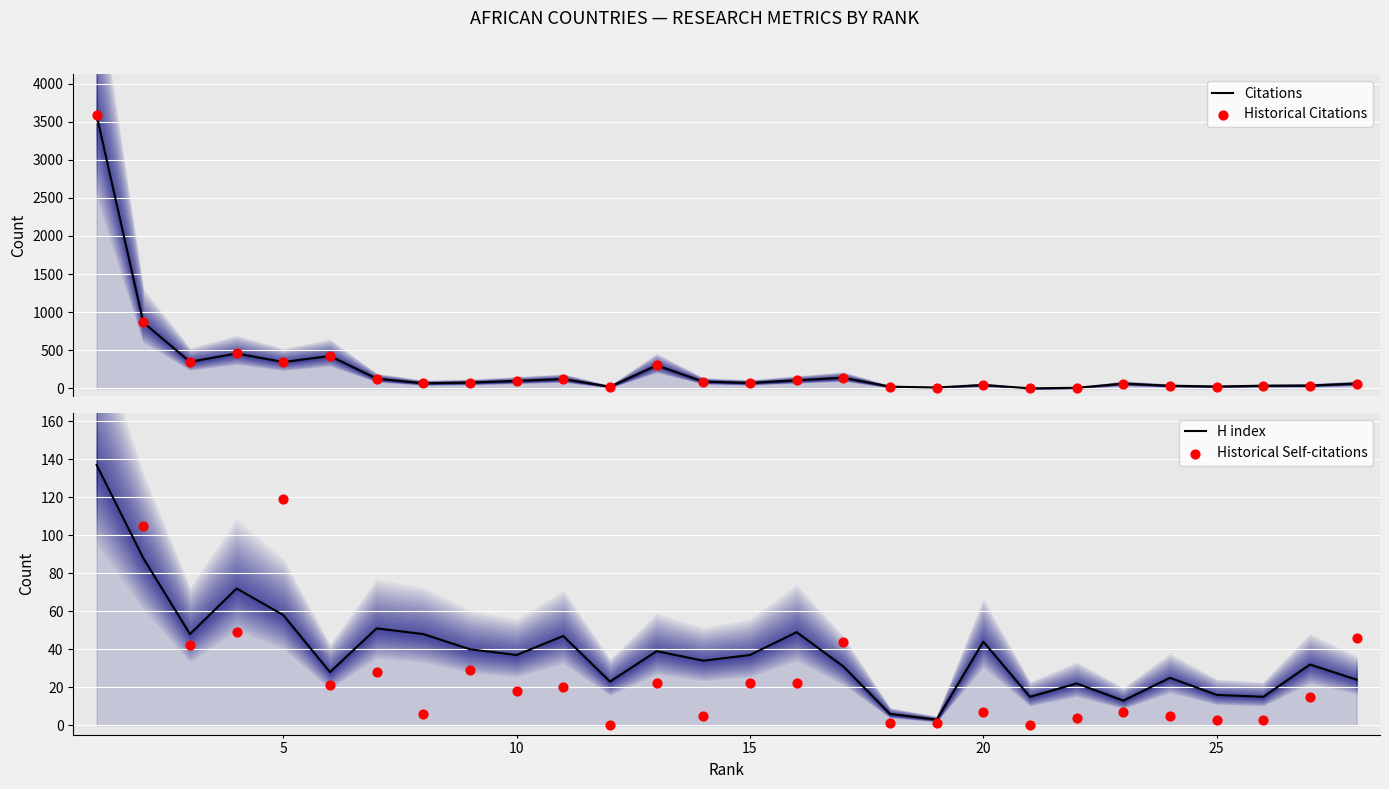

Which series reaches the maximum Y coordinate?

Citations